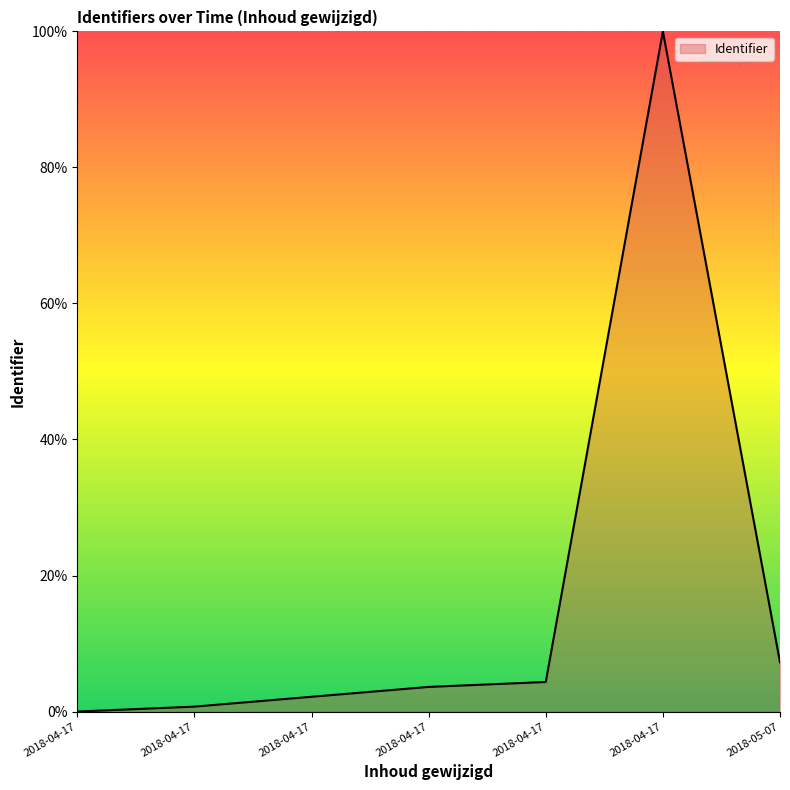

List the labels in order of value, largest first.

2018-04-17, 2018-05-07, 2018-04-17, 2018-04-17, 2018-04-17, 2018-04-17, 2018-04-17